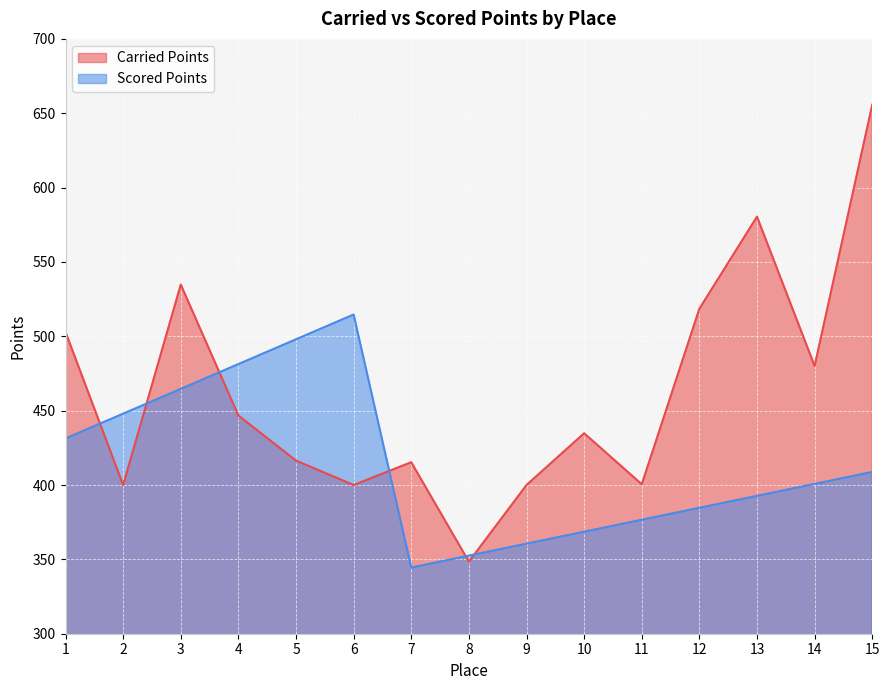

Which series has the widest spread of values?

Carried Points